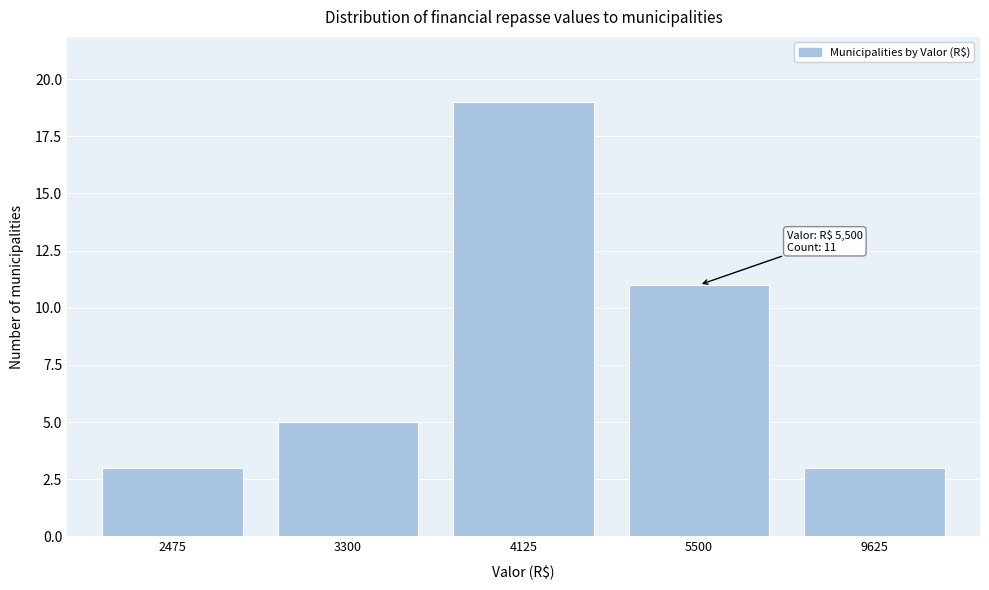

Reading left to right, list all the values displayed in this chart.

2475=3	3300=5	4125=19	5500=11	9625=3